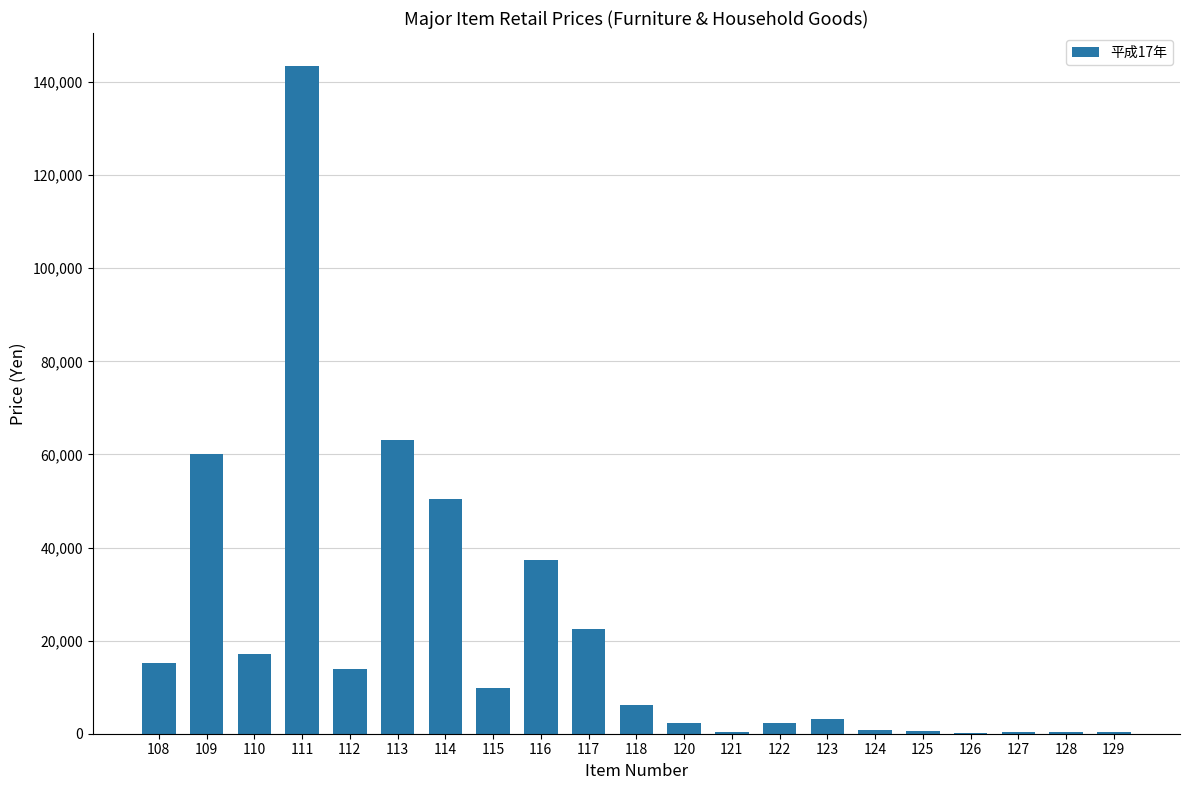

The value at 112 is 13840. True or false?

True